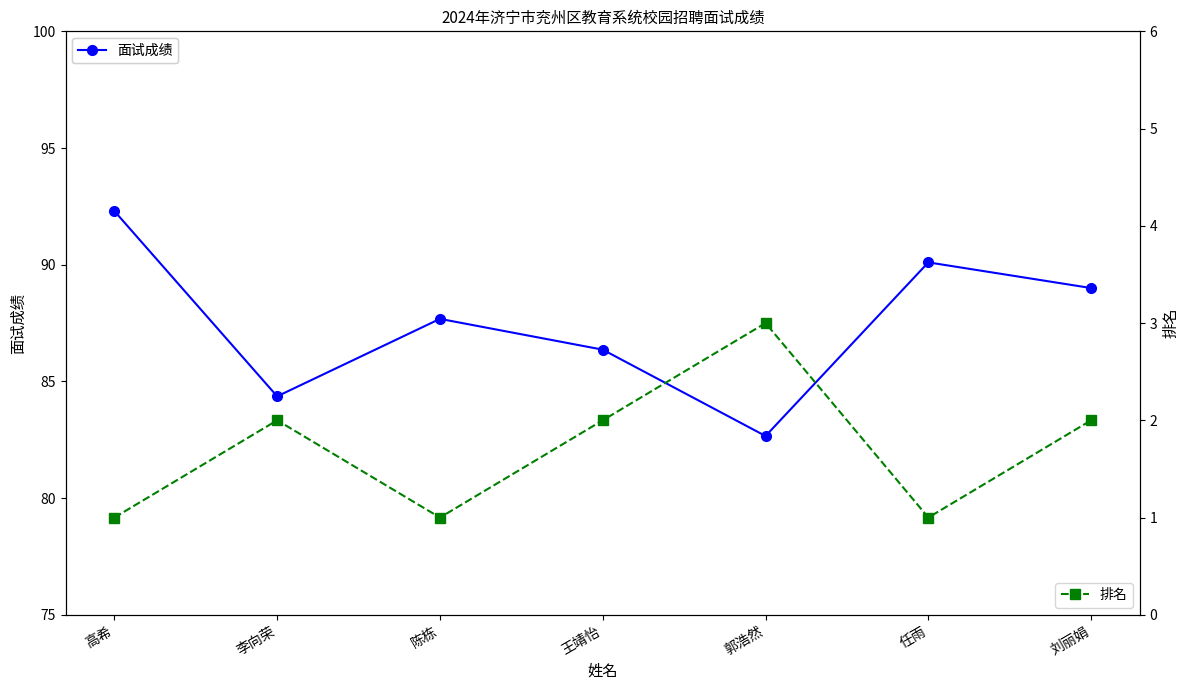

What is the value of the 面试成绩 point at the 2nd from the left?

84.4